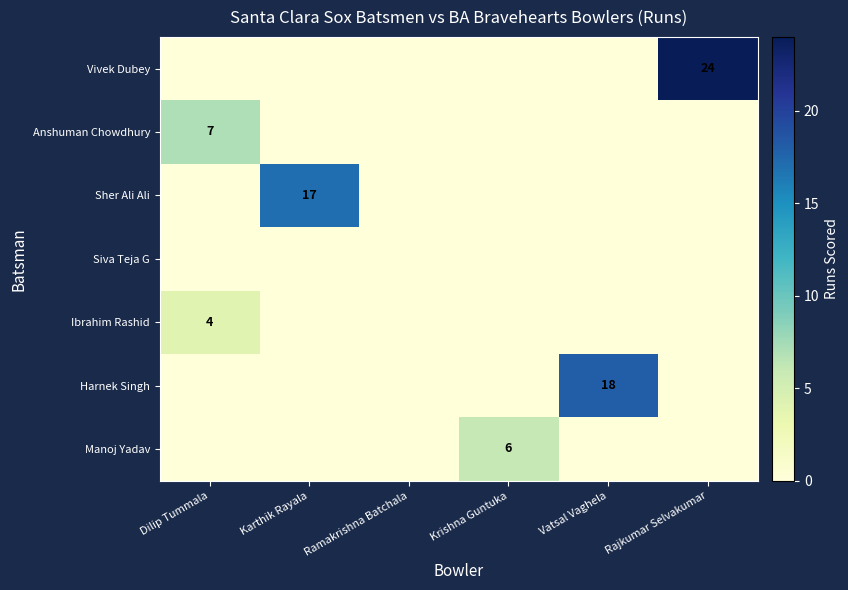

Which has a higher value, Dilip Tummala or Rajkumar Selvakumar?

Rajkumar Selvakumar